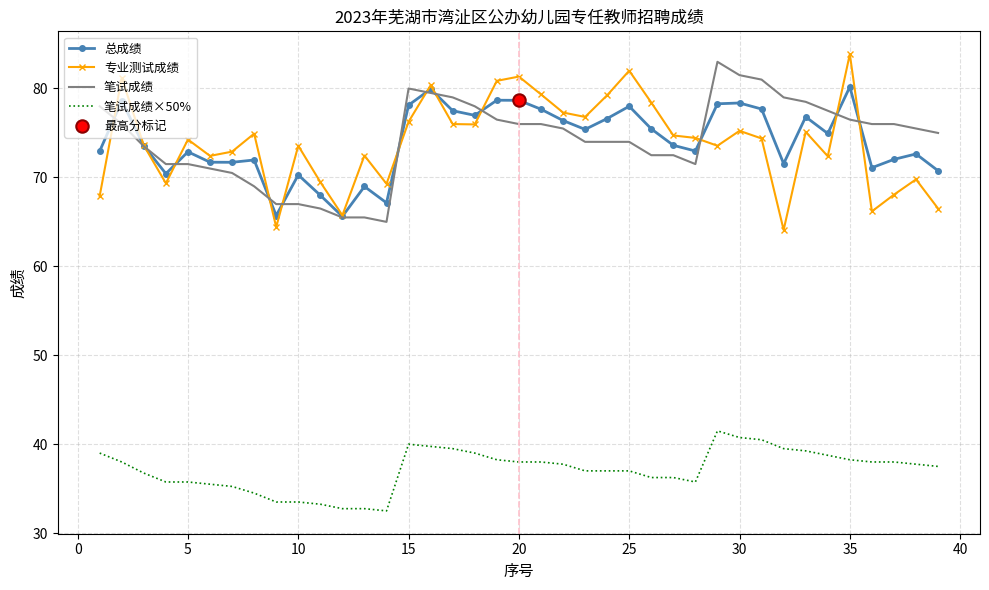

What is the highest value of the 笔试成绩×50% series?

41.5